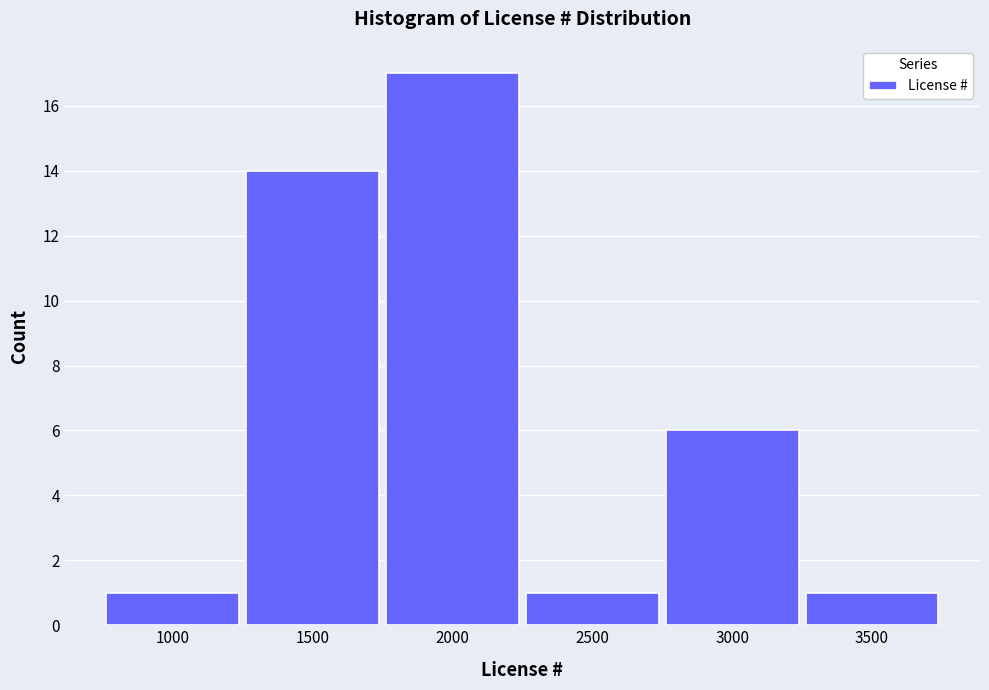

Reading right to left, transcribe all the data shown in this chart.

3500=1	3000=6	2500=1	2000=17	1500=14	1000=1